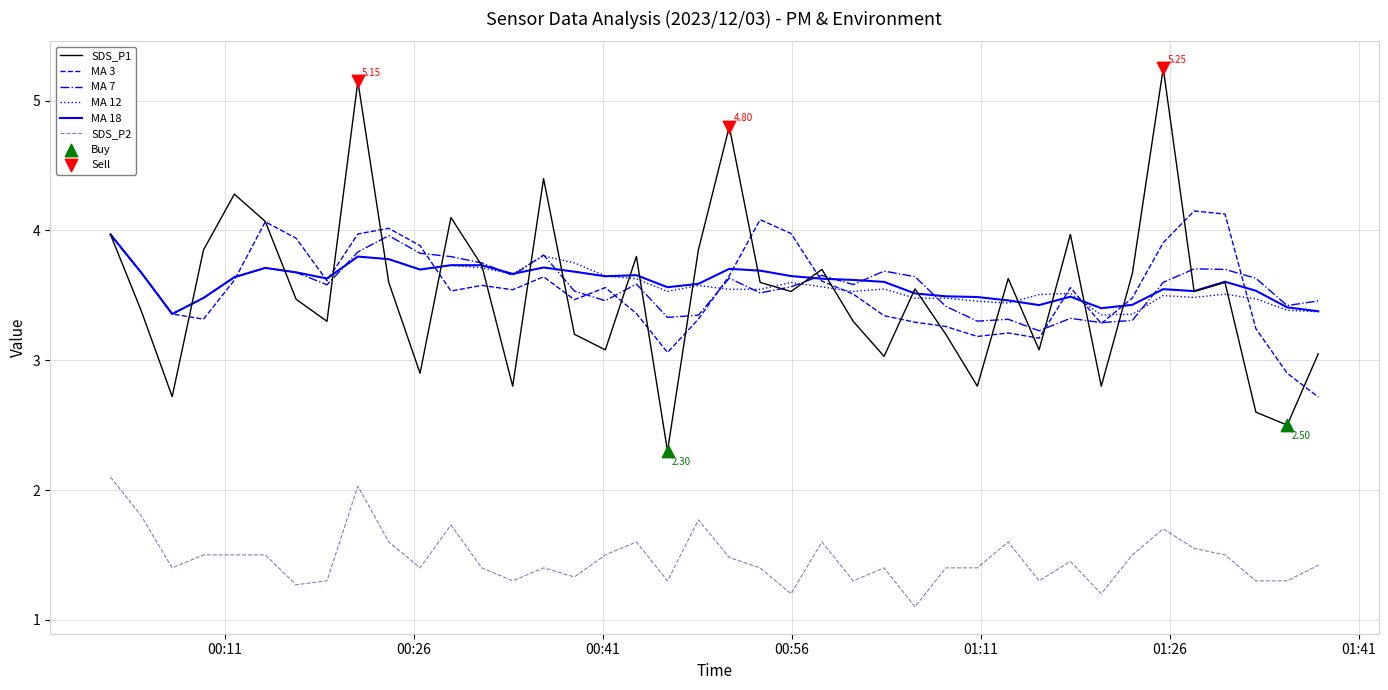

True or false: MA 12 and SDS_P2 intersect in this chart.

False